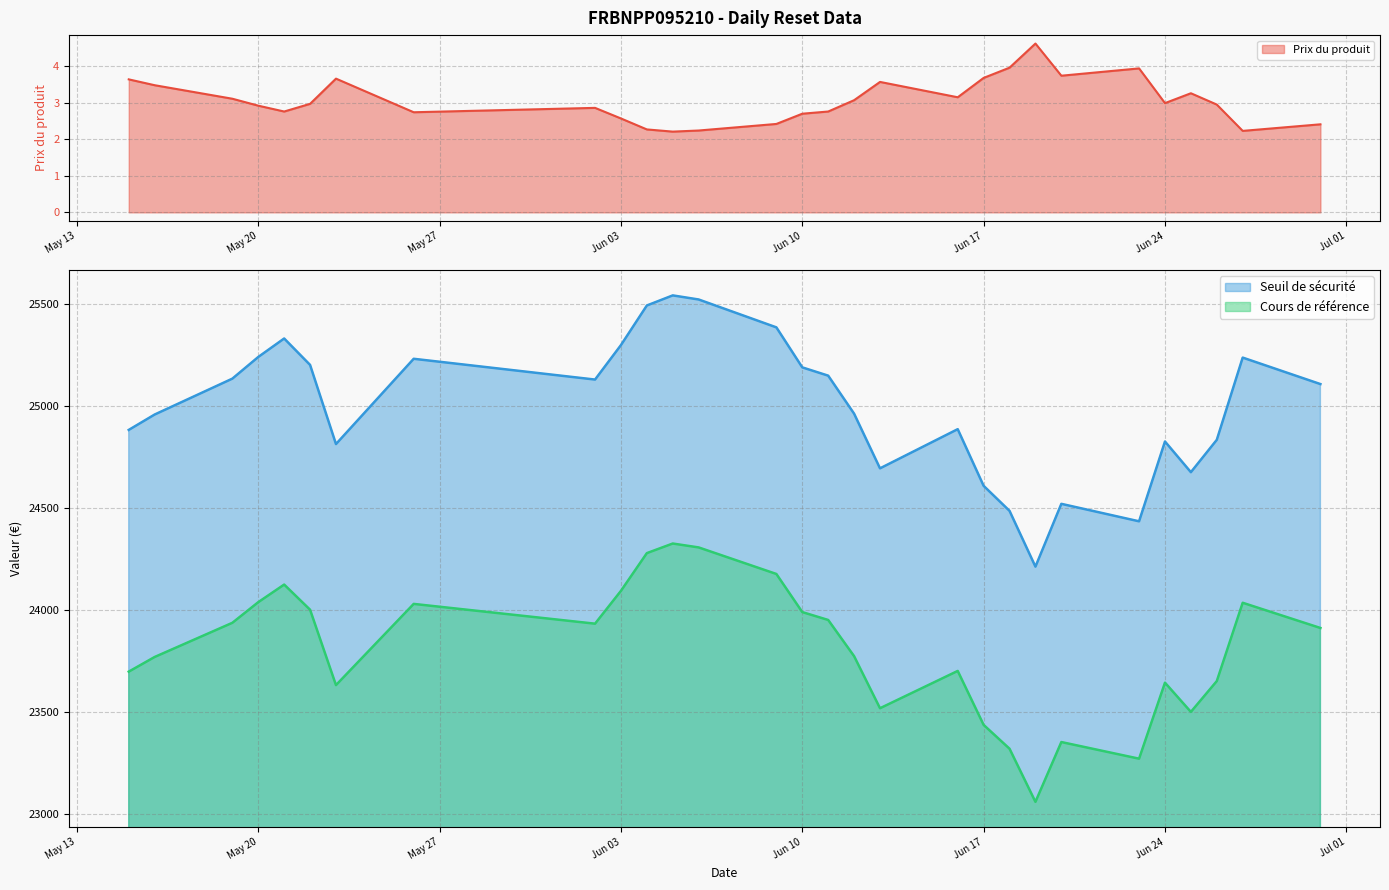

What is the average value of the Prix du produit series?

3.1